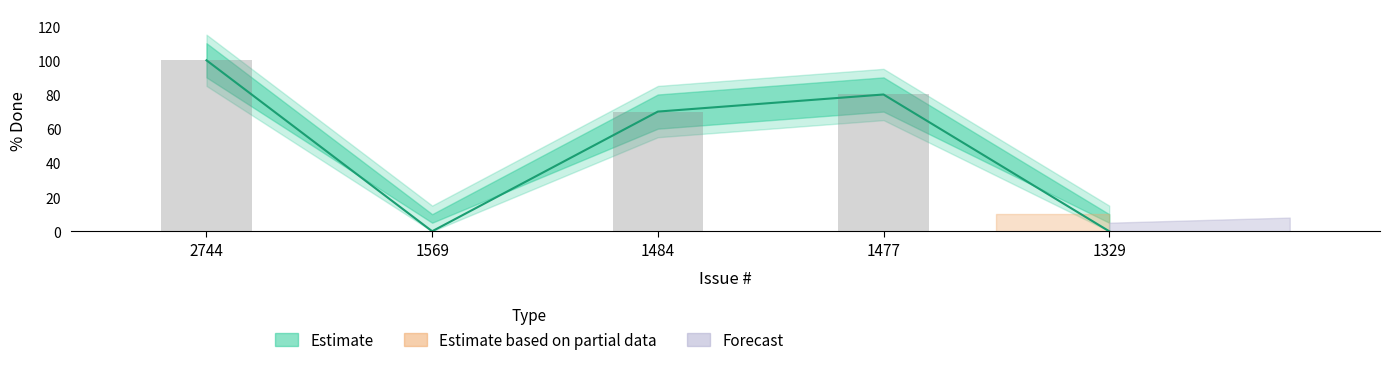

True or false: the data shows 80 at 1477.

True